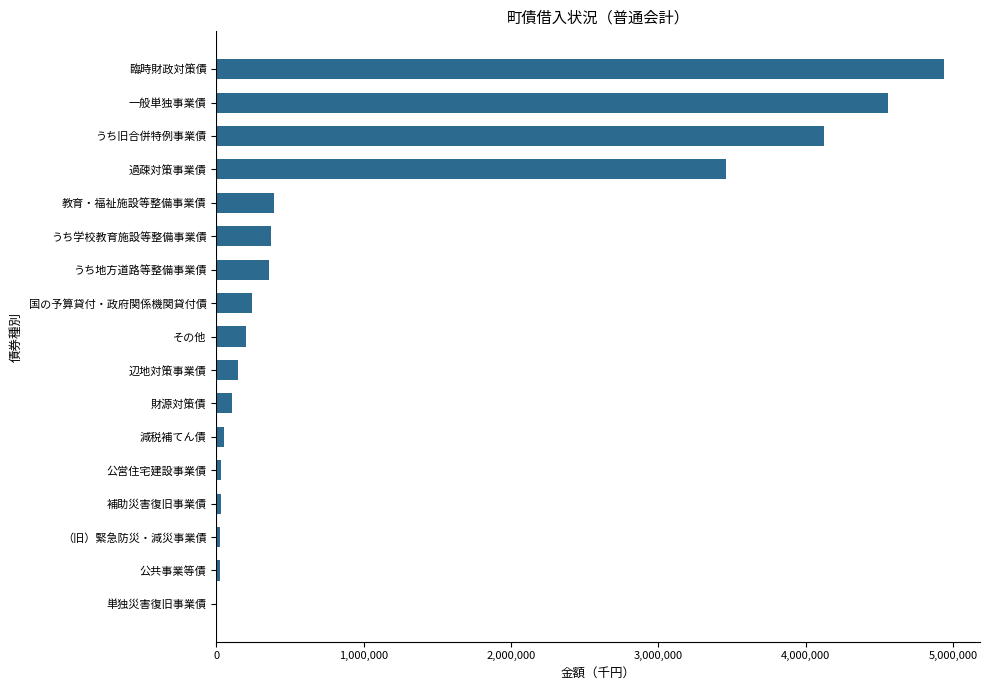

True or false: the data shows 4934694 at 臨時財政対策債.

True